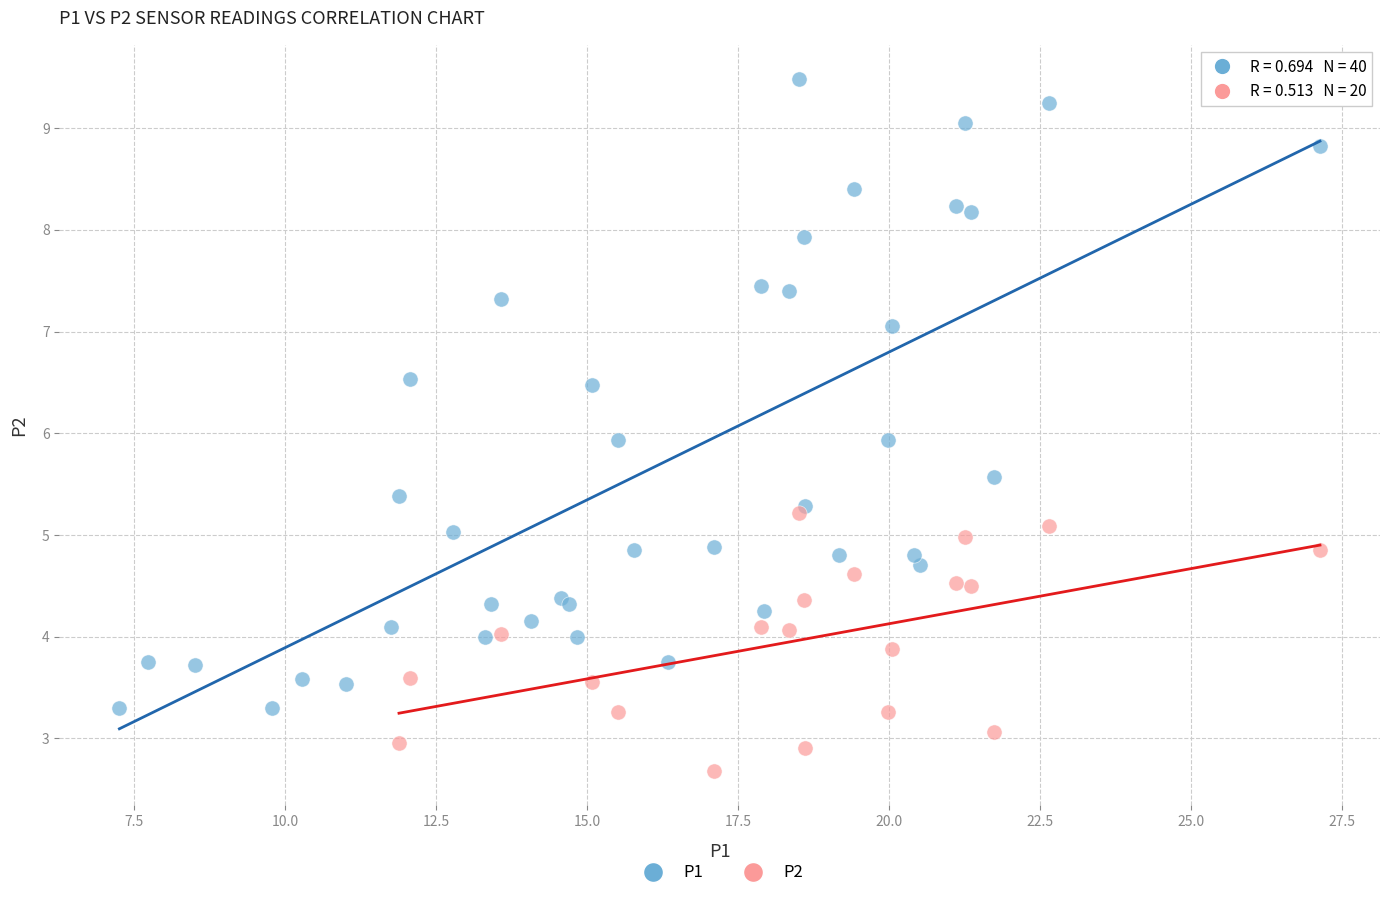

Which series contains the highest Y value?

P1